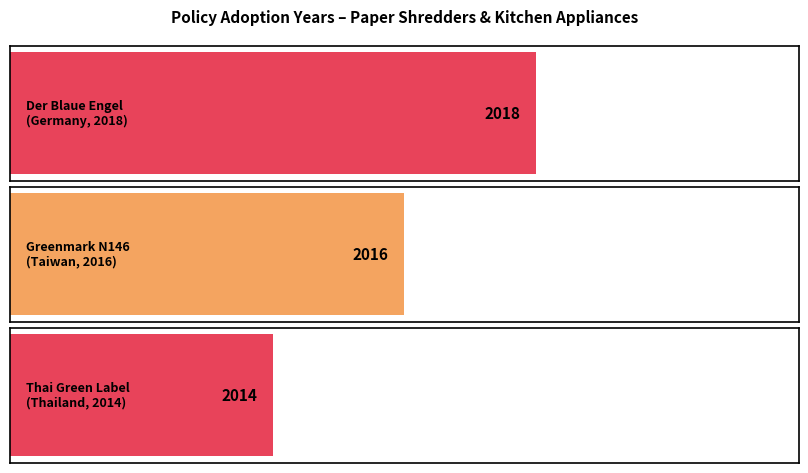

Count the values in the range 2014 to 2018.

3